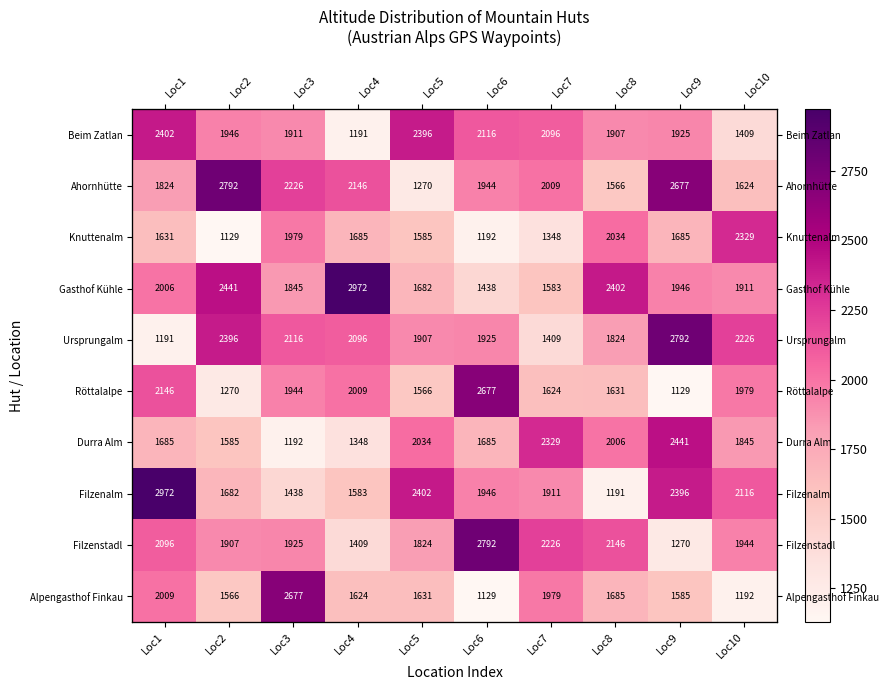

At how many categories does at least one series exceed 2073?

10